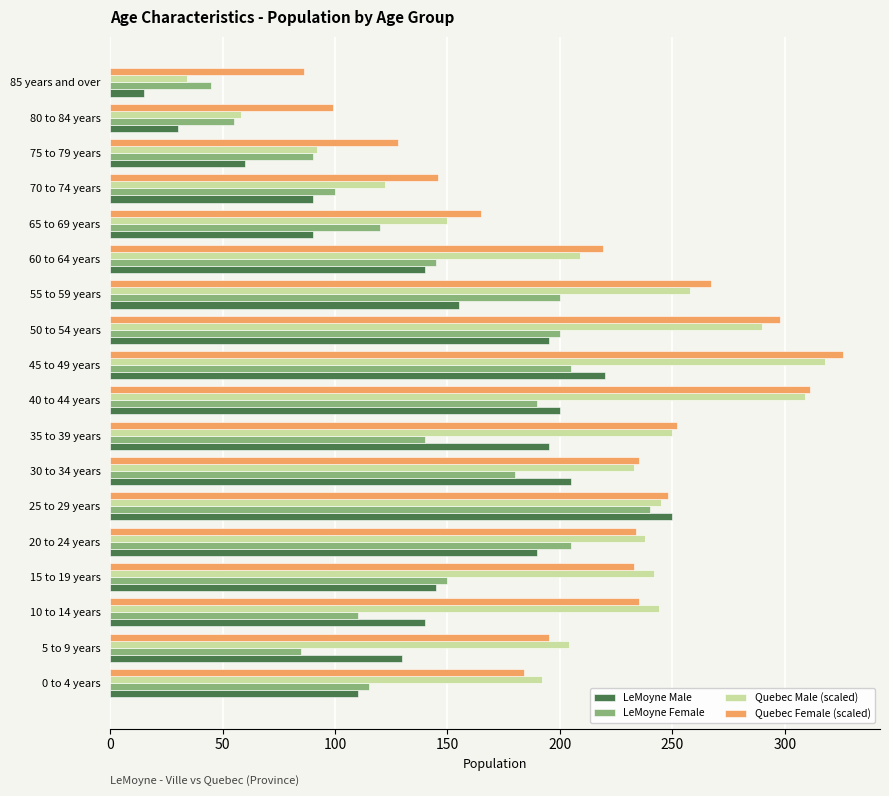

What are all the series names shown in the legend?

LeMoyne Male, LeMoyne Female, Quebec Male (scaled), Quebec Female (scaled)